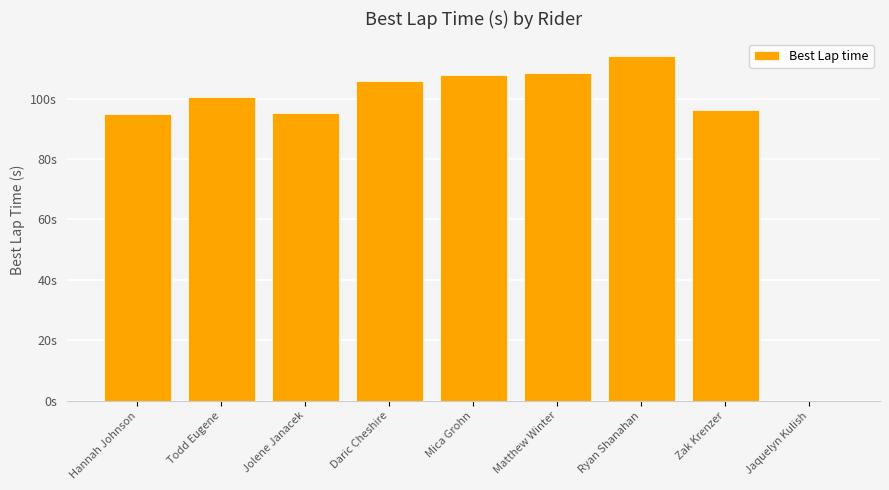

Reading left to right, transcribe all the data shown in this chart.

Hannah Johnson=94.8	Todd Eugene=100.6	Jolene Janacek=95.3	Daric Cheshire=105.9	Mica Grohn=108.0	Matthew Winter=108.3	Ryan Shanahan=114.2	Zak Krenzer=96.2	Jaquelyn Kulish=0.0